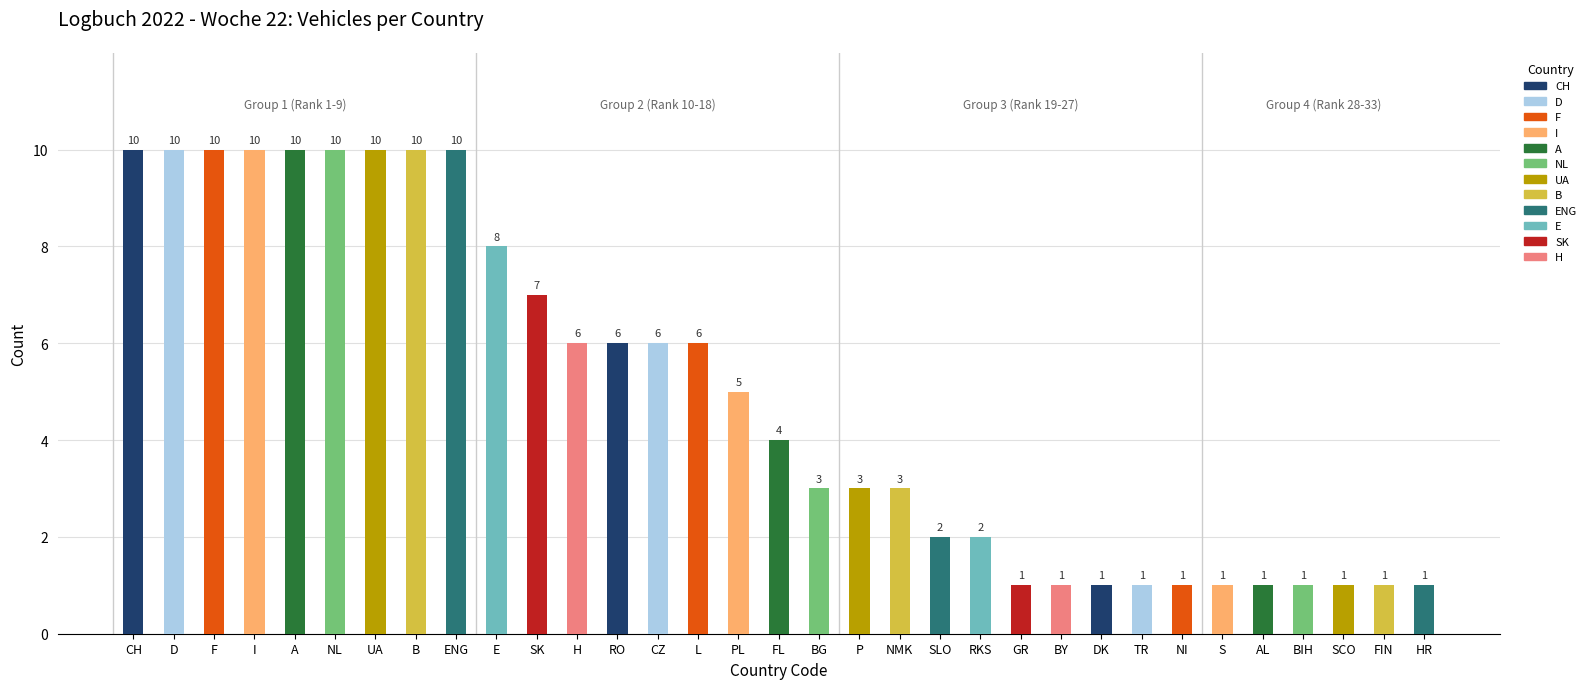

True or false: the data shows 6 at H.

True